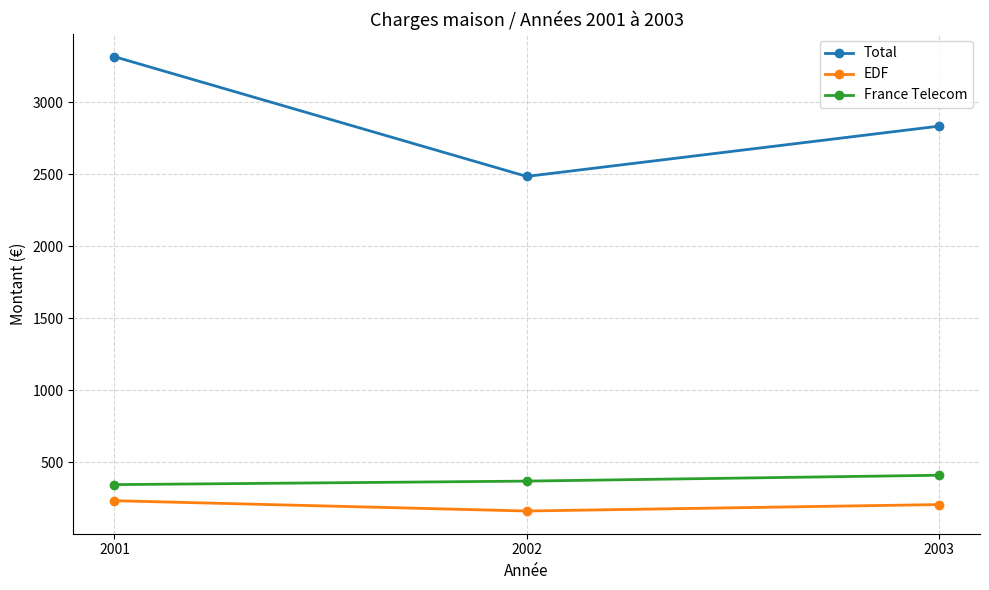

At 2002, list the series in order from largest to smallest.

Total, France Telecom, EDF